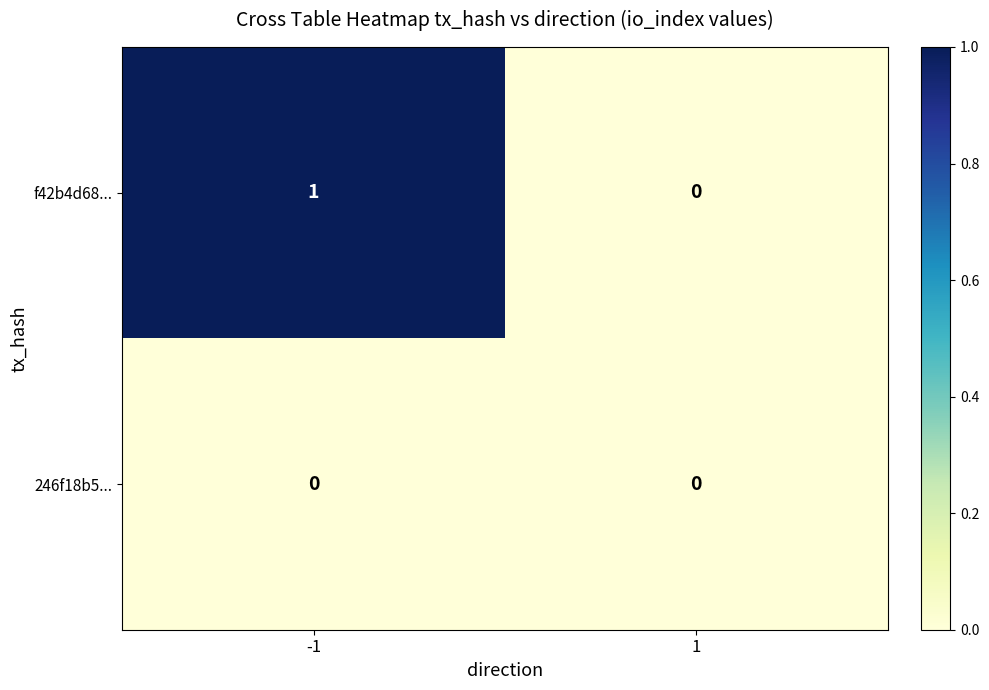

Between -1 and 1, which series saw the biggest shift?

f42b4d68...